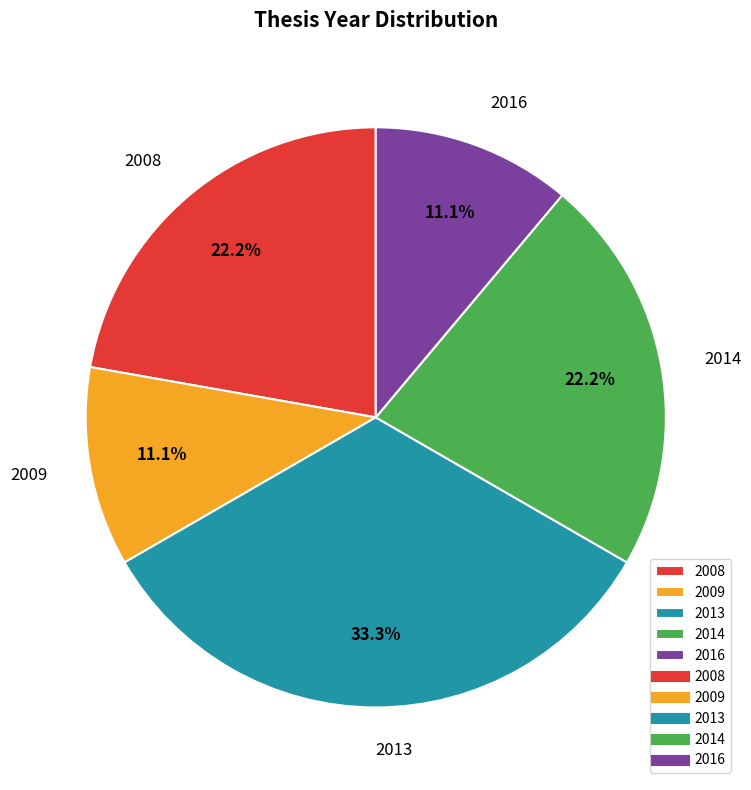

Approximately how many times larger is the value at 2013 compared to 2008?

1.5